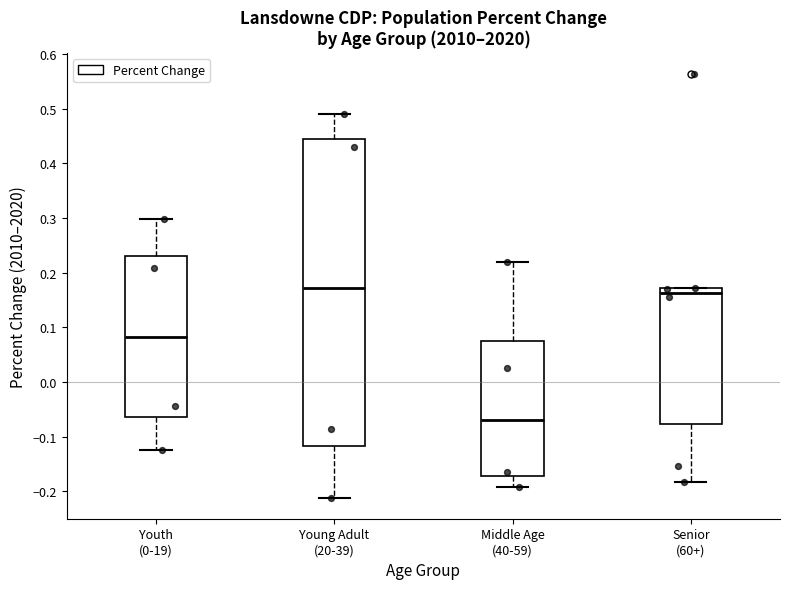

Where does the upper whisker of the box for Middle Age (40-59) end on the y-axis? The values are not printed on the chart, so give them approximately, as read against the axis.

0.22